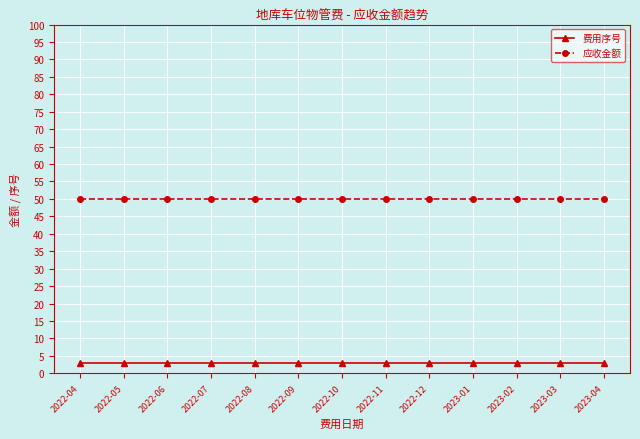

What is the sum of the 应收金额 values at 2023-01 and 2022-09?

100